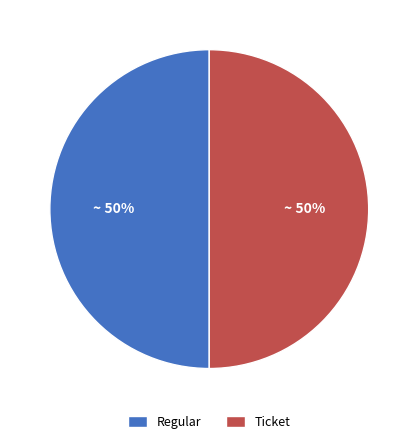

To the nearest percent, what portion does Ticket represent?

50%